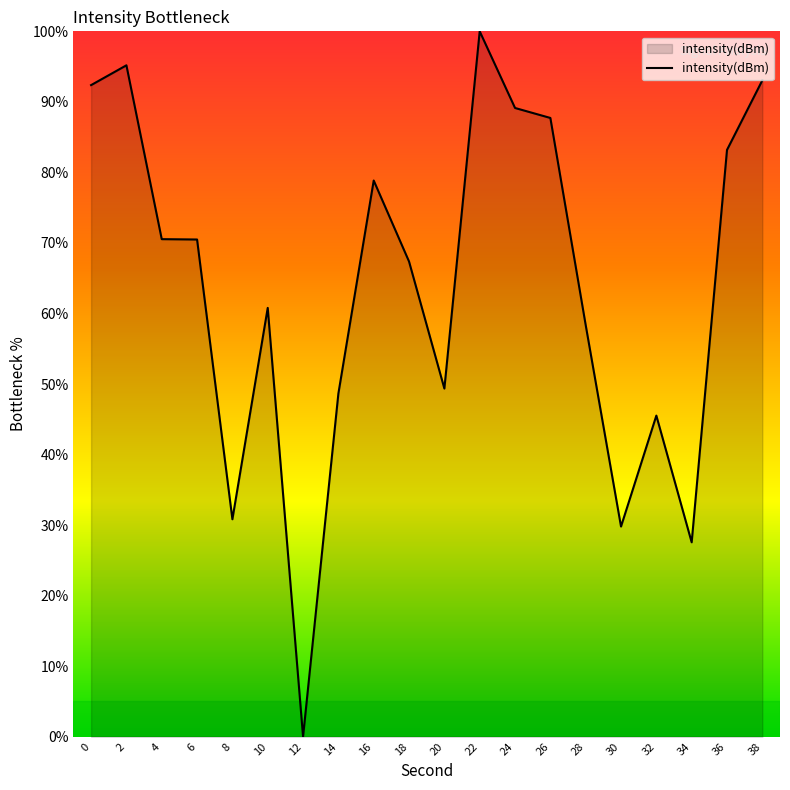

What is the difference between the maximum and minimum values?

100.0